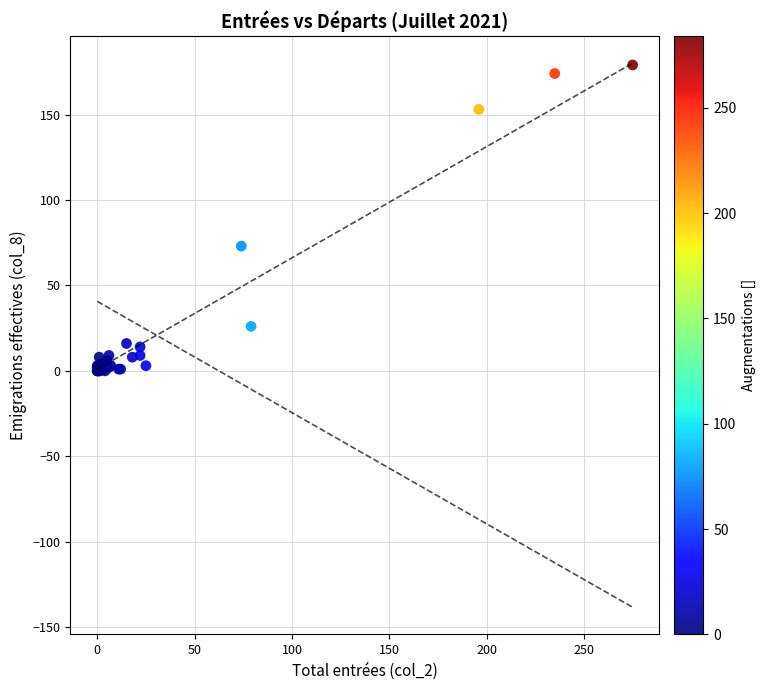

What Y value in the scatter plot is closest to 89?

73